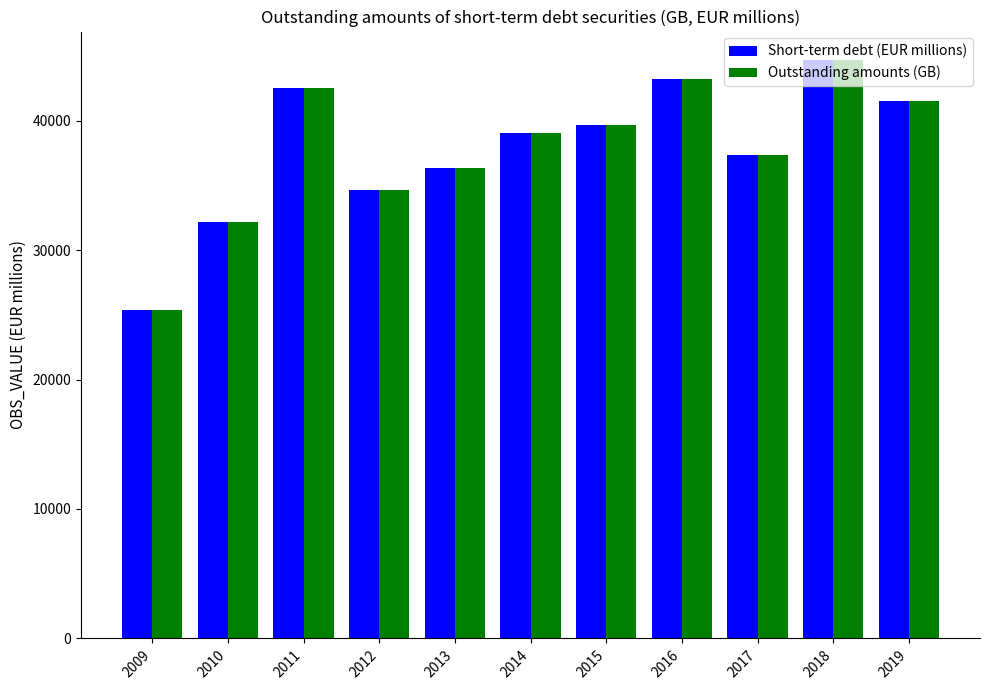

Count the number of categories in the chart.

11